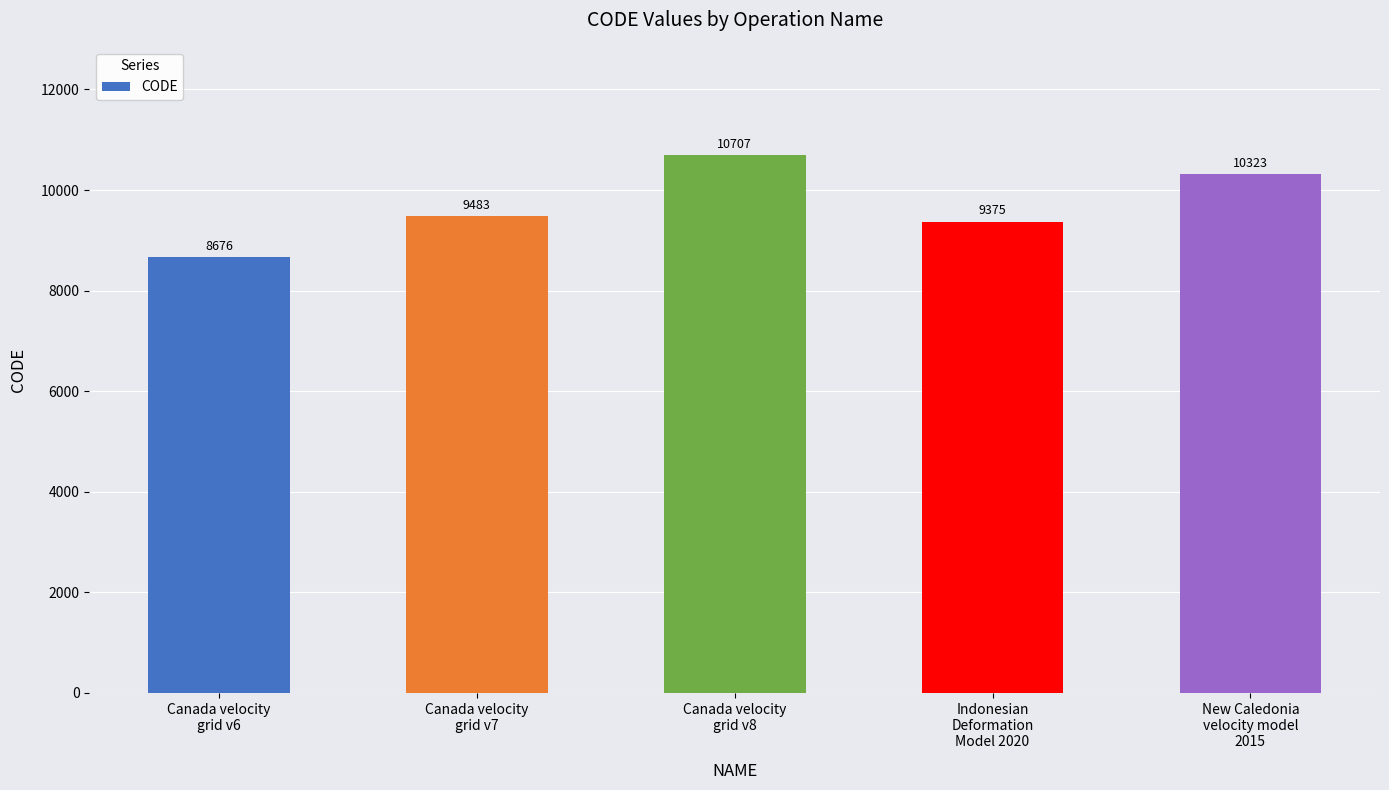

What is the label of the 1st bar from the right?

New Caledonia
velocity model
2015